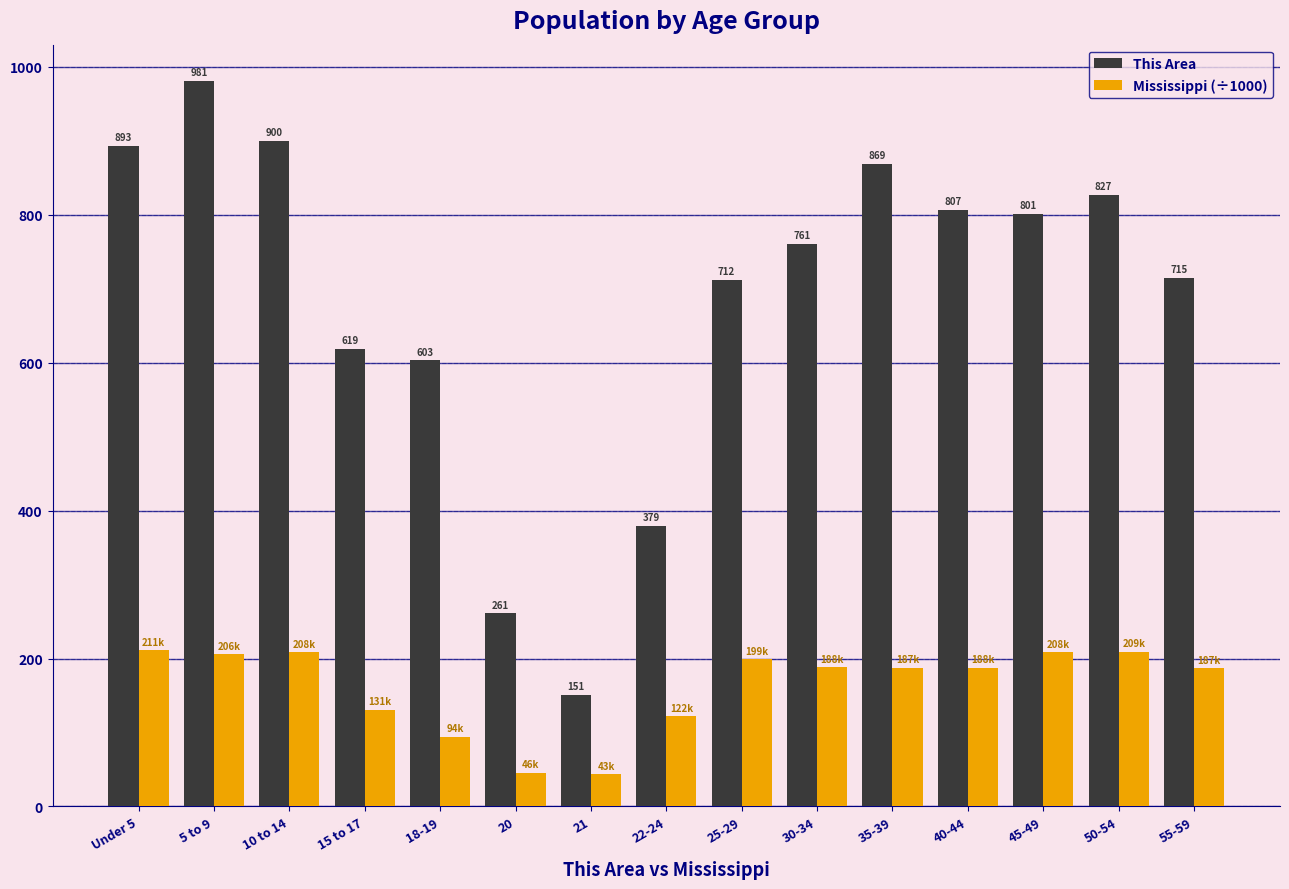

Which category has the highest value in the This Area series?

5 to 9